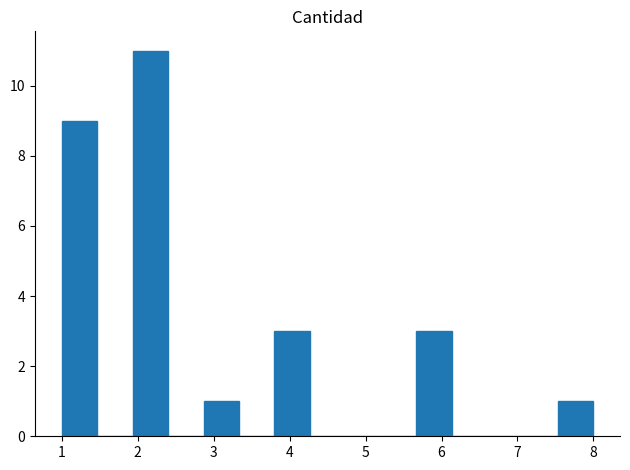

How tall is the bar that spans 1.0 to 1.5 on the x-axis? Neither the bar edges nor the heights are printed on the chart, so give them approximately, as read against the axes.

9